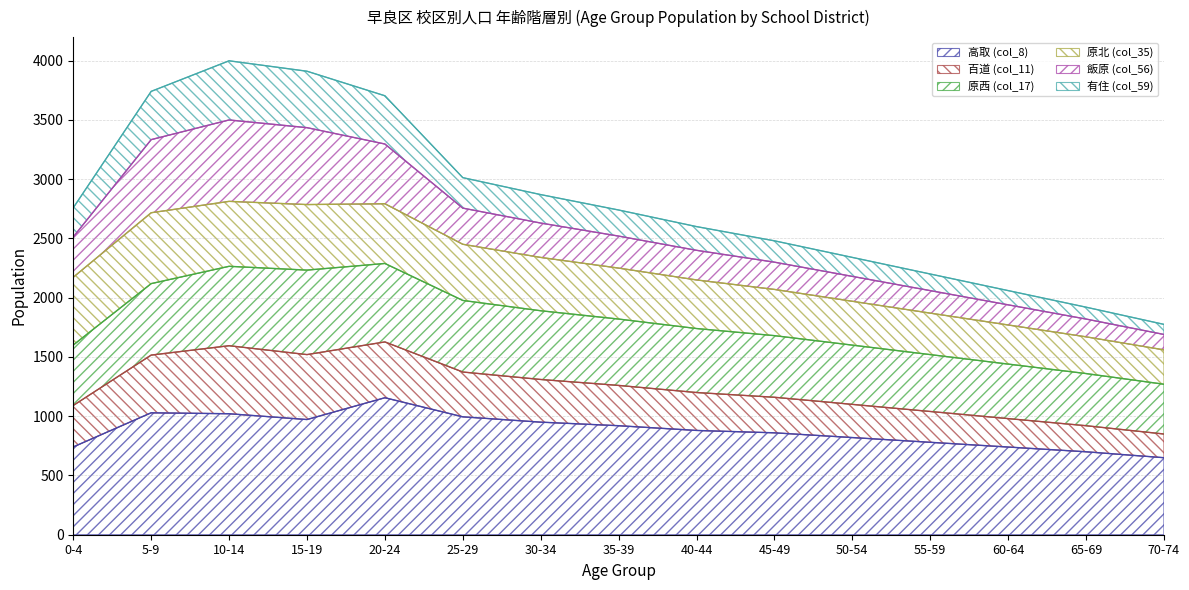

At which label does 高取 (col_8) reach its peak?

20-24